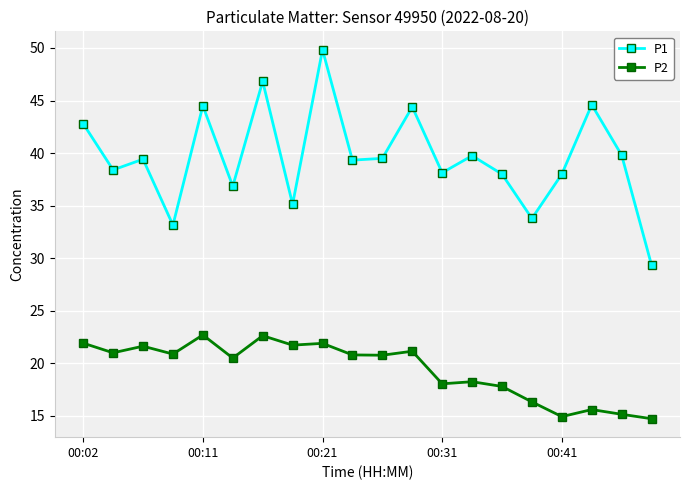

True or false: P1 and P2 intersect in this chart.

False